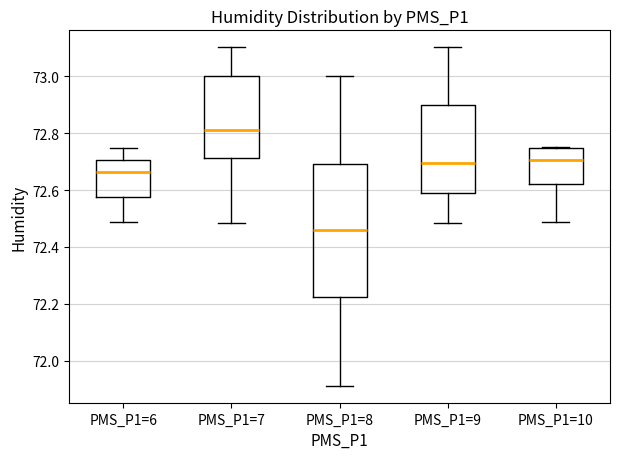

Comparing the boxes themselves (not the whiskers), which one is the tallest?

PMS_P1=8